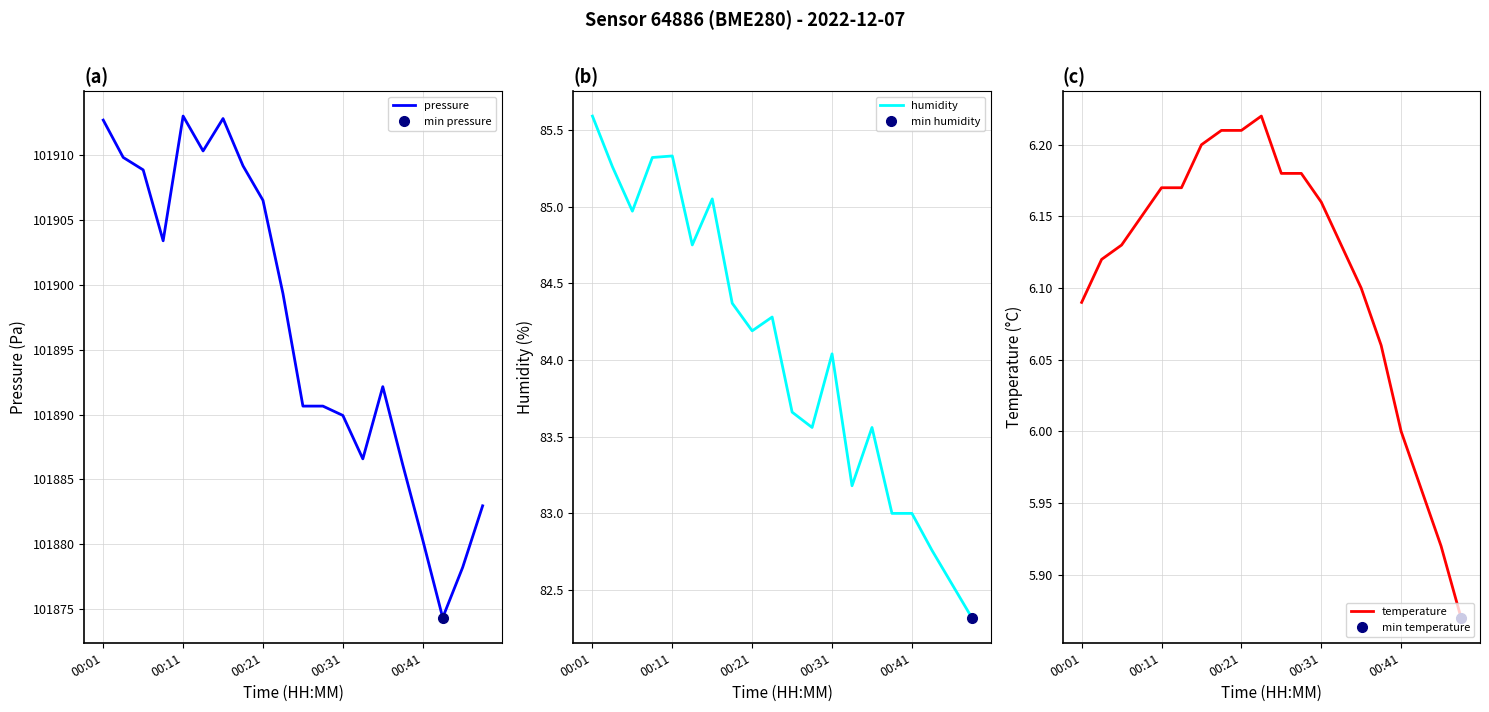

Reading left to right, transcribe all the data shown in this chart.

pressure: 101912.7	101909.8	101908.9	101903.4	101913.0	101910.3	101912.8	101909.2	101906.5	101899.3	101890.7	101890.7	101889.9	101886.6	101892.2	101886.1	101880.3	101874.3	101878.2	101883.0
humidity: 85.6	85.3	85.0	85.3	85.3	84.8	85.0	84.4	84.2	84.3	83.7	83.6	84.0	83.2	83.6	83.0	83.0	82.8	82.5	82.3
temperature: 6.1	6.1	6.1	6.2	6.2	6.2	6.2	6.2	6.2	6.2	6.2	6.2	6.2	6.1	6.1	6.1	6.0	6.0	5.9	5.9